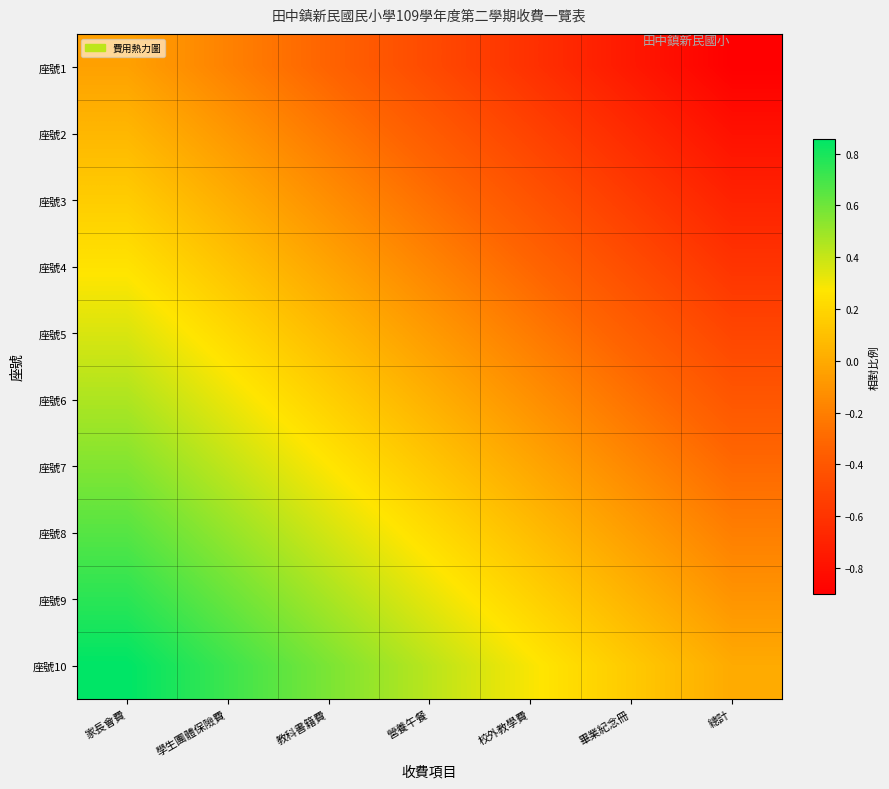

Count the number of data series in this chart.

10